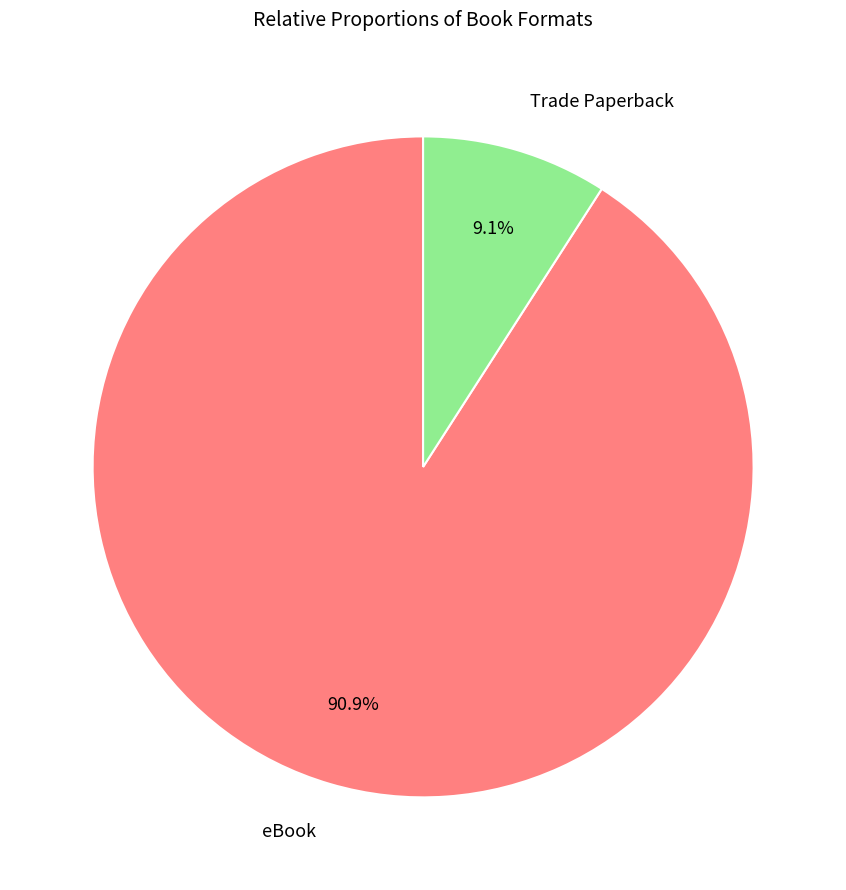

Is there any slice that represents more than half of the pie?

Yes